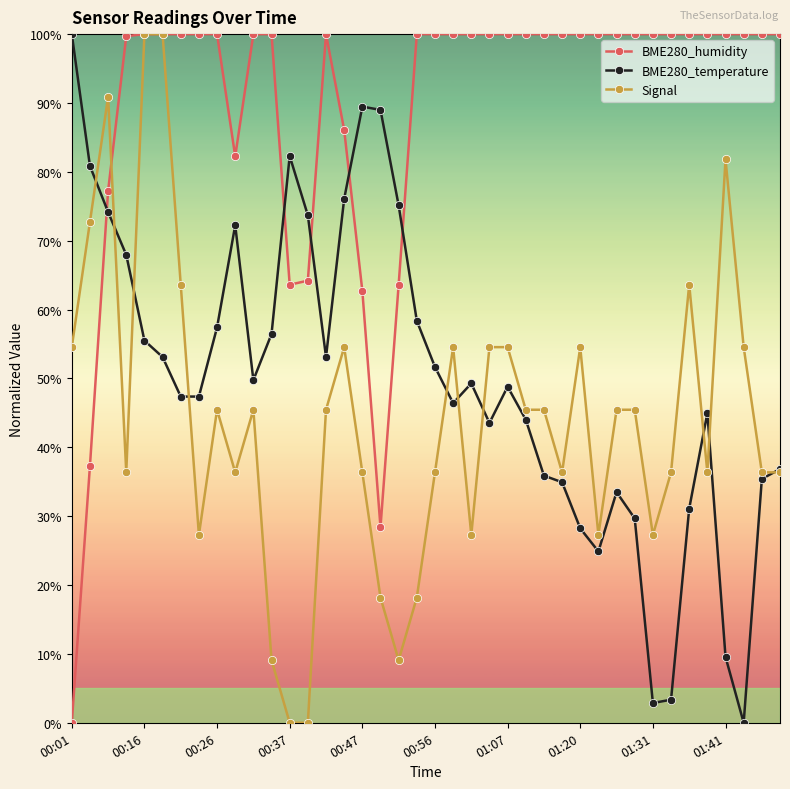

What is the average value of the Signal series?

44.1